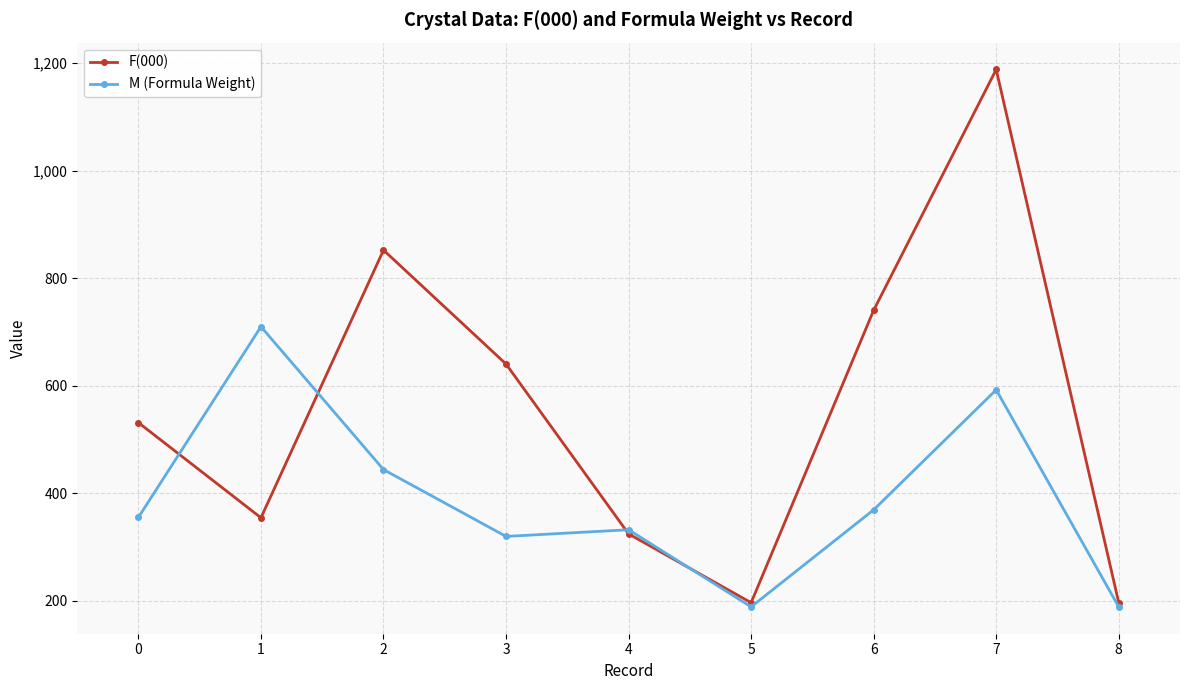

What are all the series names shown in the legend?

F(000), M (Formula Weight)